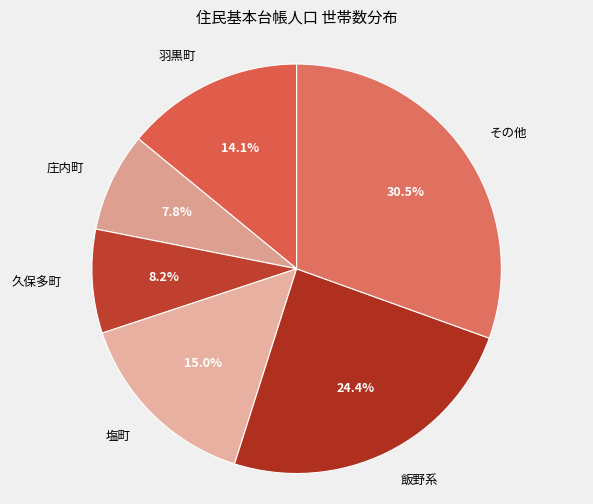

What percentage is NOT represented by 久保多町?

91.8%